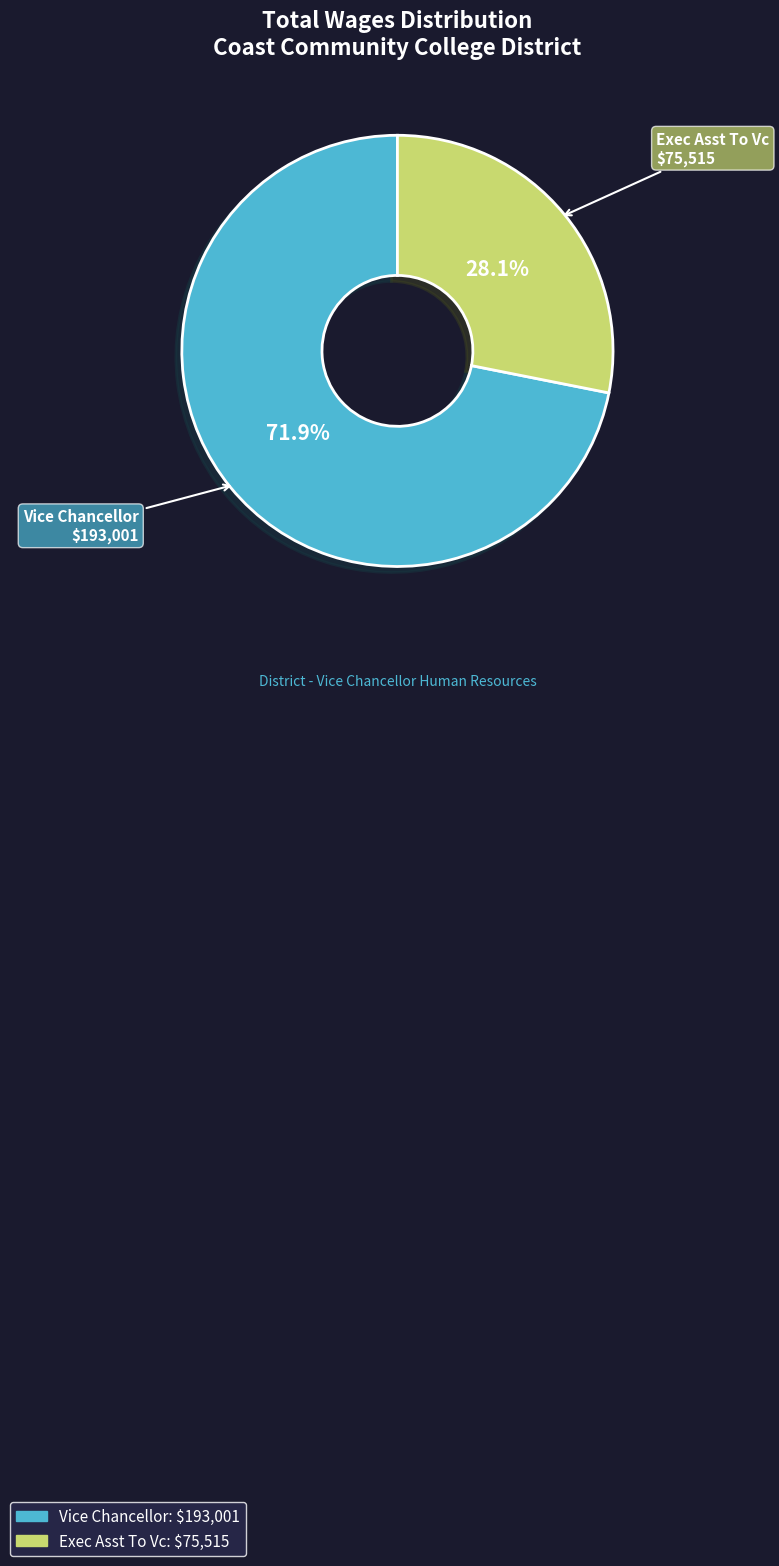

To the nearest percent, what portion does Exec Asst To Vc represent?

28%